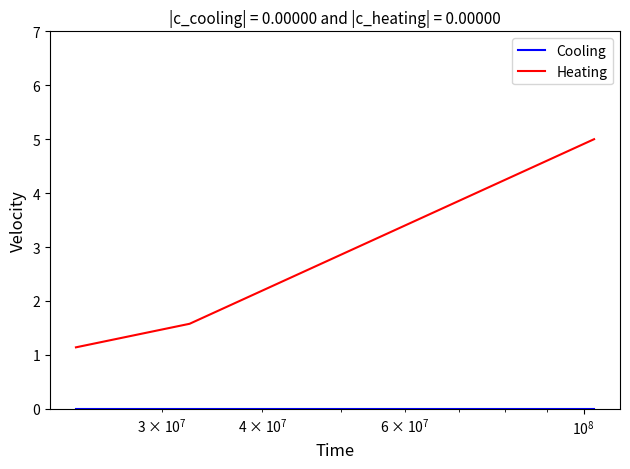

What is the highest value of the Heating series?

5.0